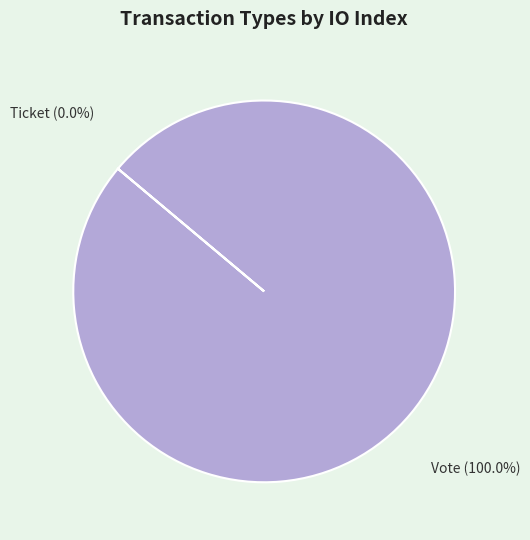

Does any single category account for the majority?

Yes